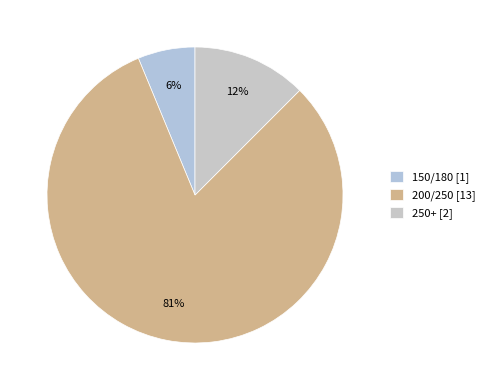

How many slices are in this pie chart?

3